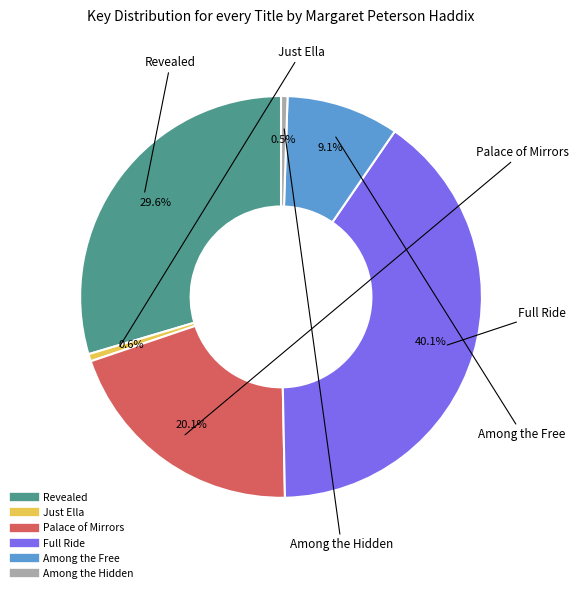

To the nearest percent, what portion does Full Ride represent?

40%